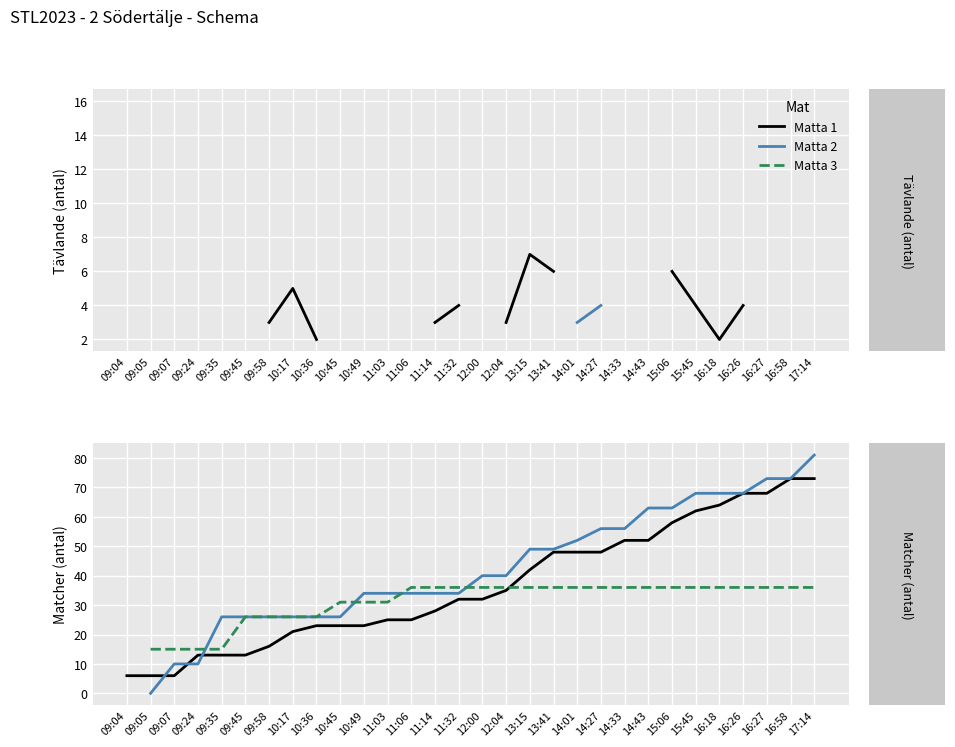

Is the value of Matta 2 at 11:14 greater than the value of Matta 1 at 13:41?

No